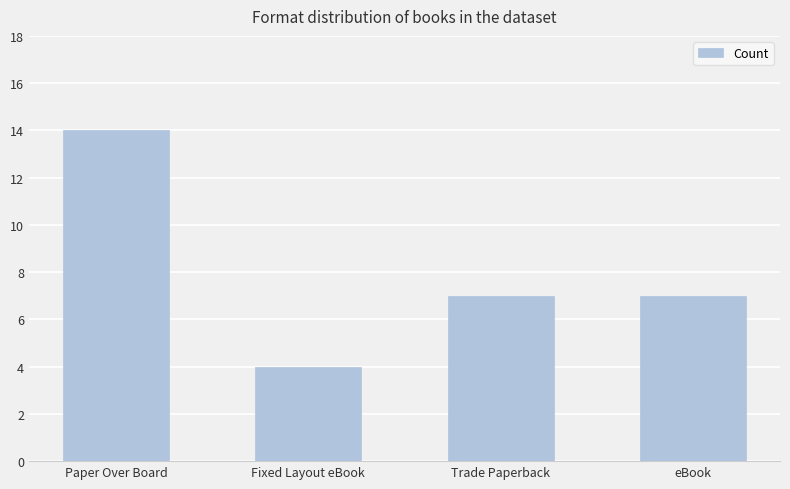

Count the number of categories in the chart.

4